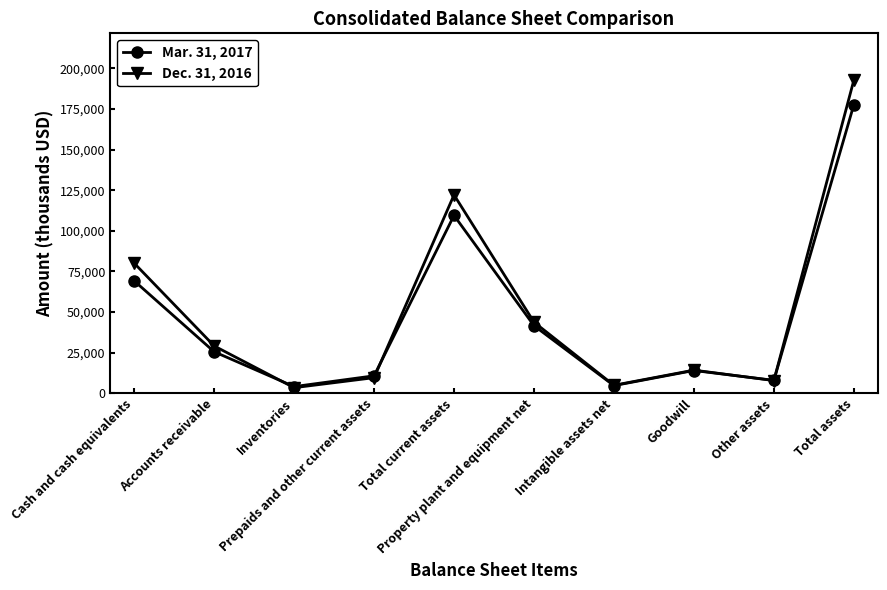

List the series in order of their peak value, highest first.

Dec. 31, 2016, Mar. 31, 2017